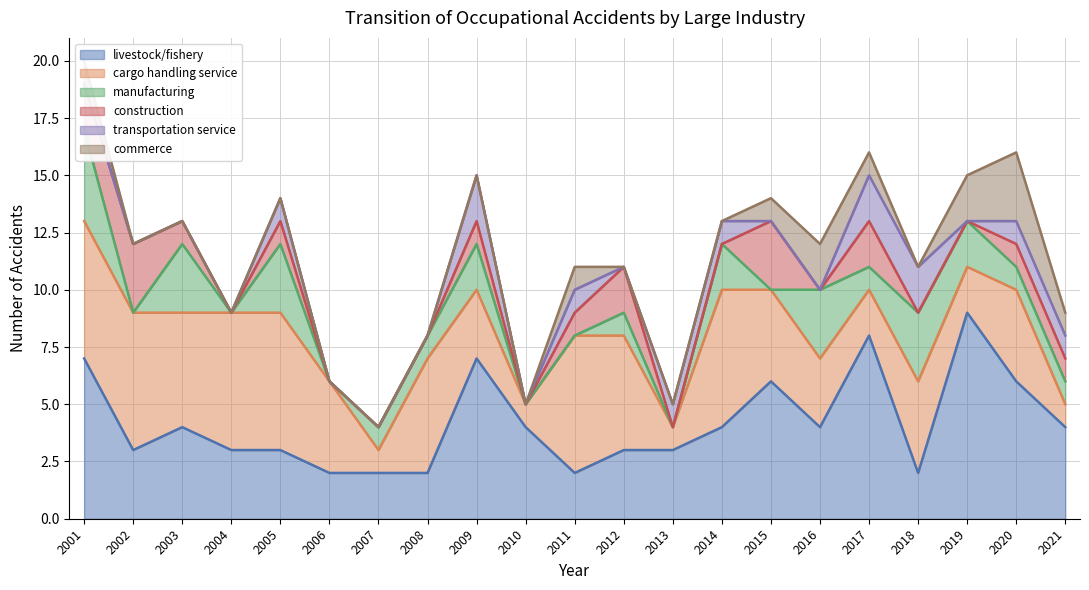

What are all the series names shown in the legend?

livestock/fishery, cargo handling service, manufacturing, construction, transportation service, commerce